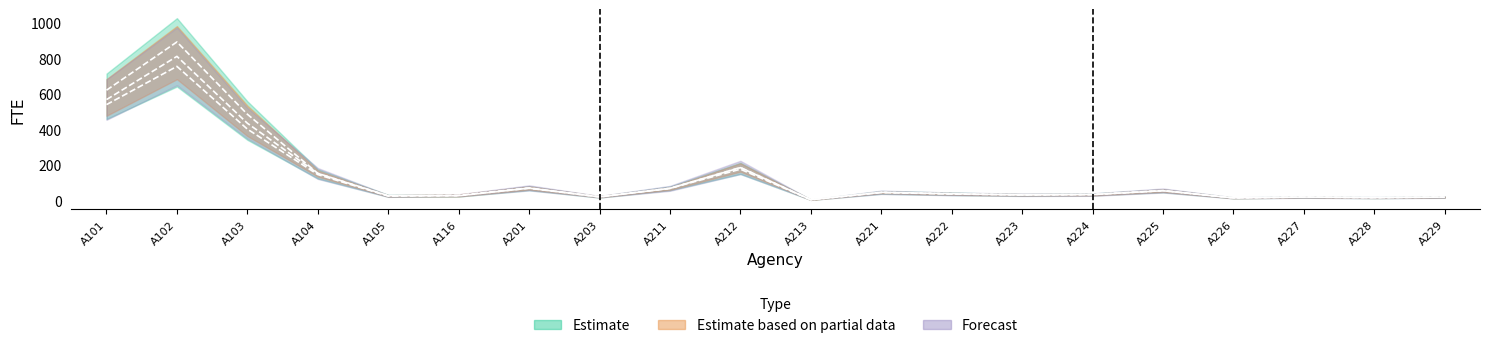

Between which two adjacent categories do FTE_2008 and FTE_2009 first intersect?

A105 and A116